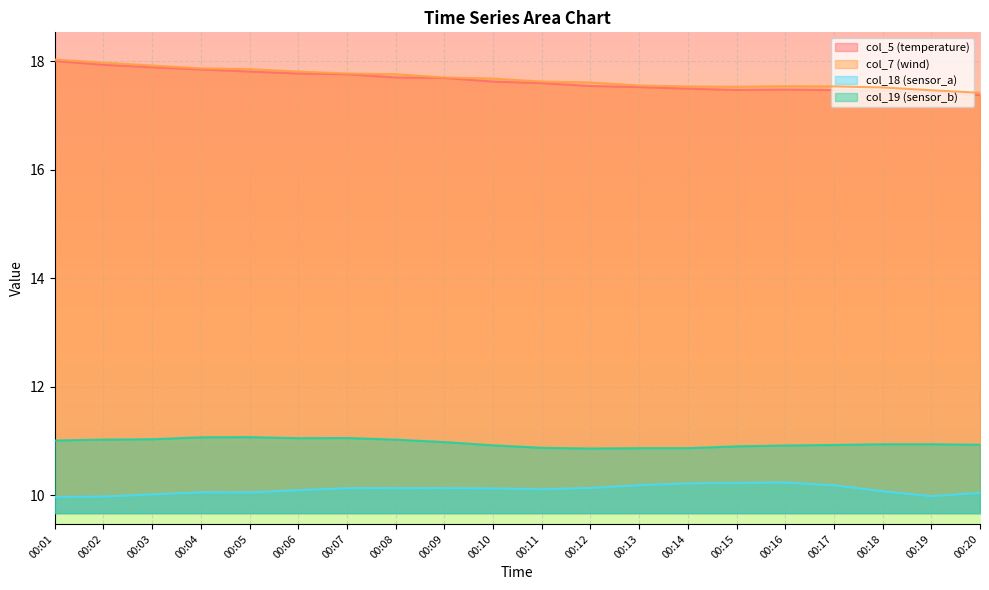

At how many categories does at least one series exceed 12?

20